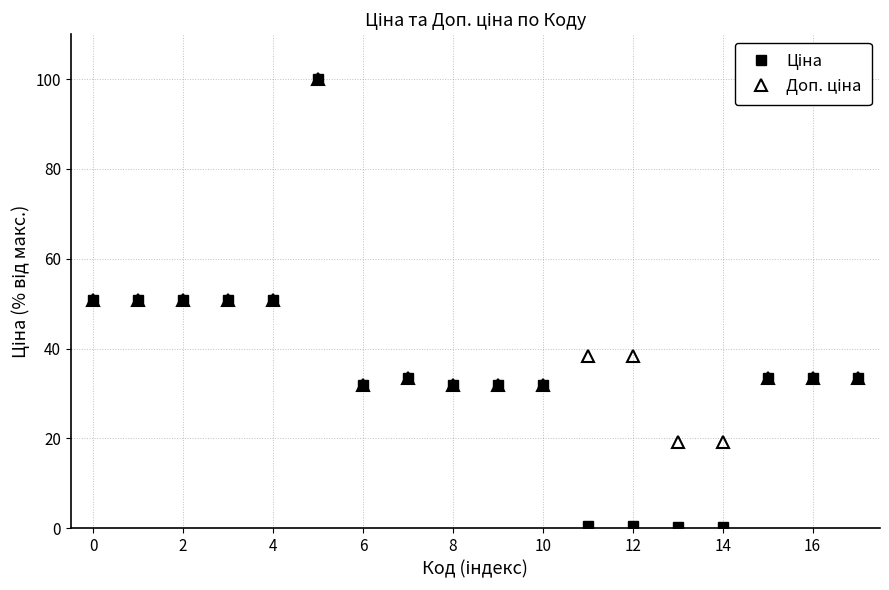

What is the maximum value shown in the chart?

100.0